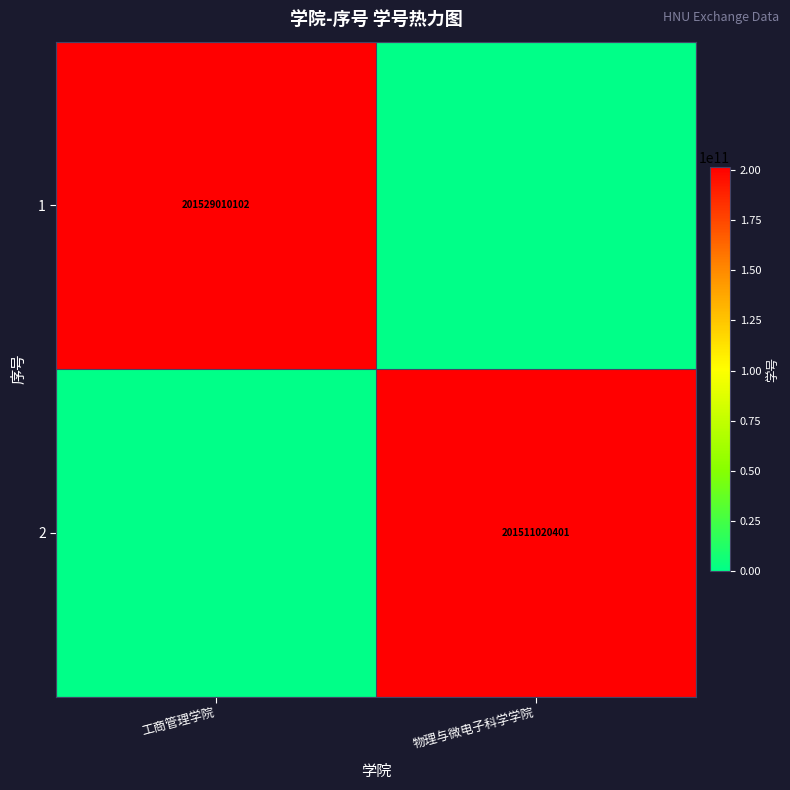

Is the value of 1 at 工商管理学院 greater than the value of 2 at 物理与微电子科学学院?

Yes